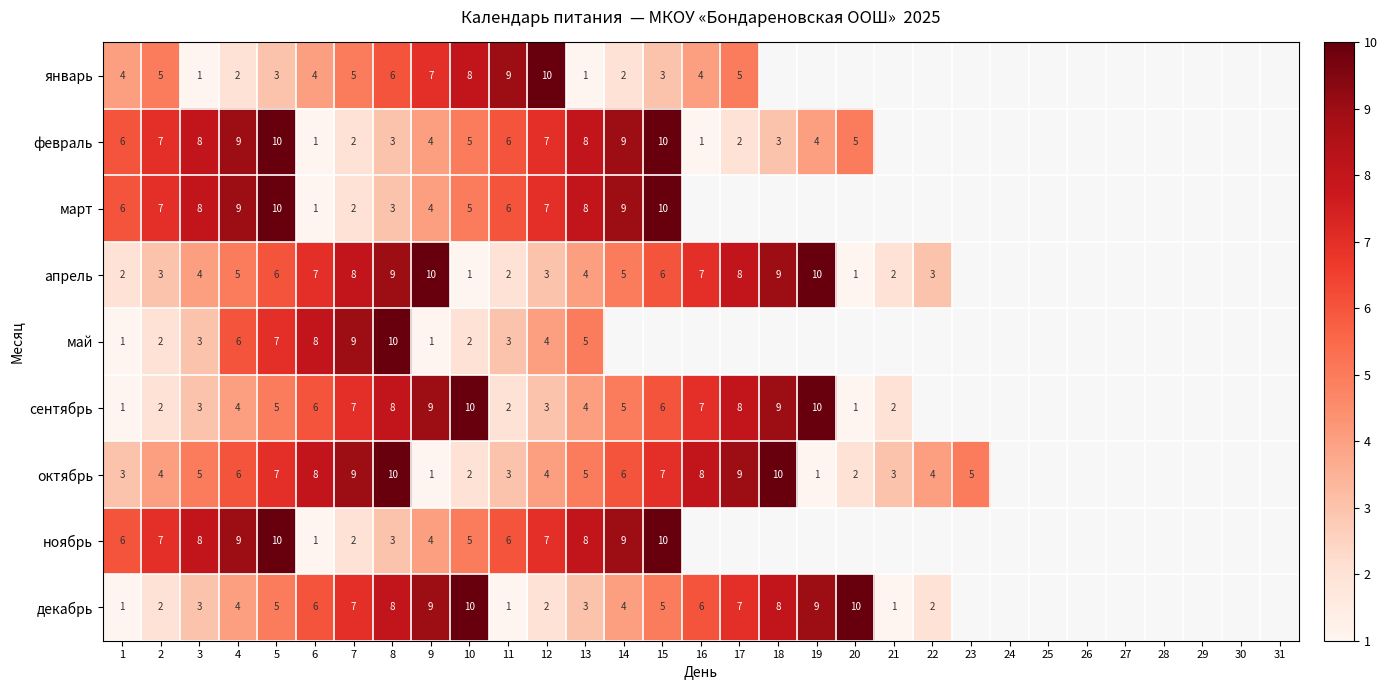

Is it true that апрель equals 4.5 at 17?

False